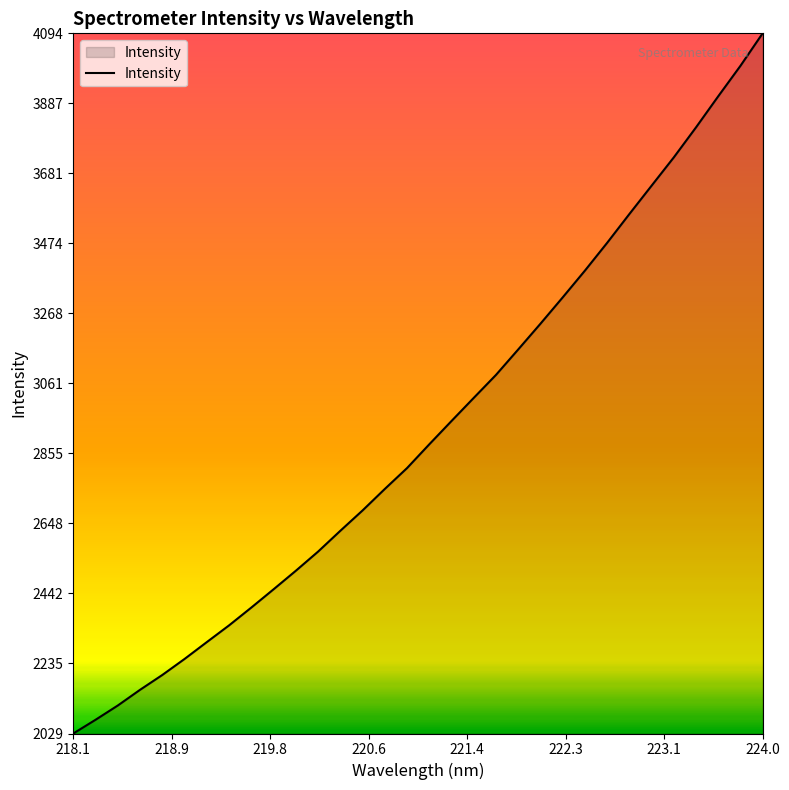

Does the chart have visible grid lines?

No